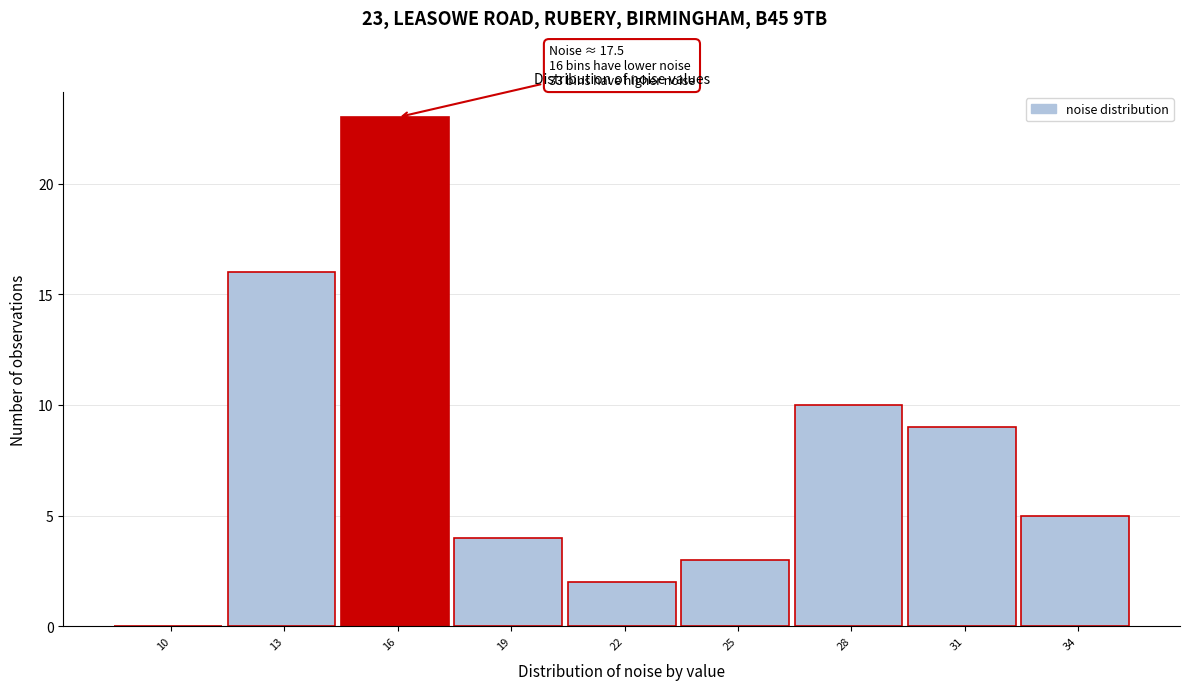

Reading left to right, list all the values displayed in this chart.

10=0	13=16	16=23	19=4	22=2	25=3	28=10	31=9	34=5